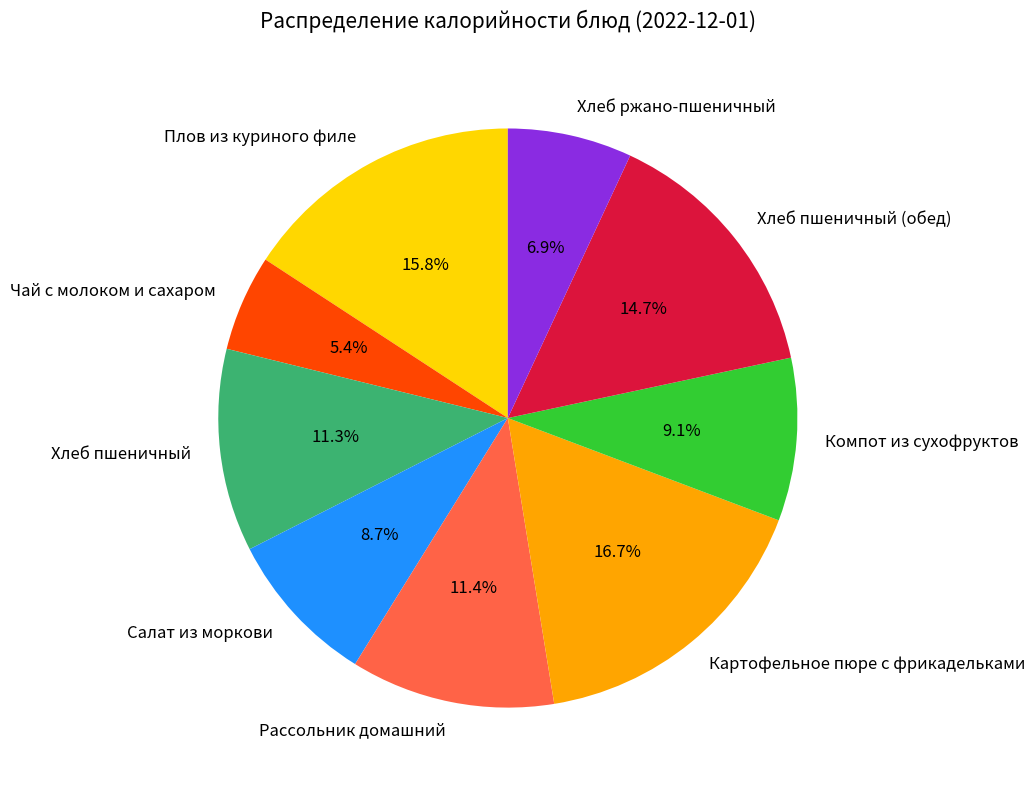

Does any single category account for the majority?

No